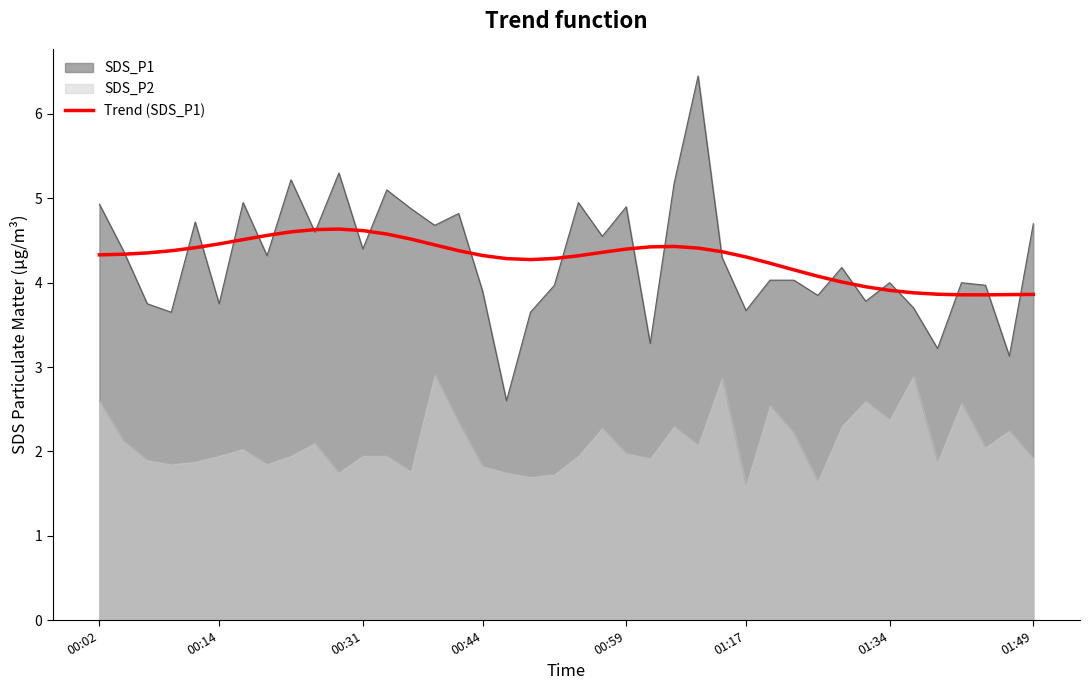

True or false: Trend (SDS_P1) and SDS_P2 cross at least once.

False